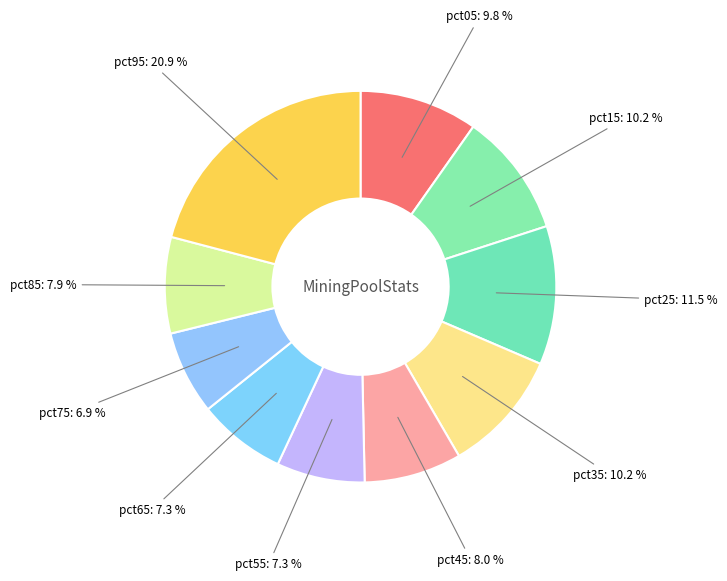

Does pct25 represent more than half of the total?

No